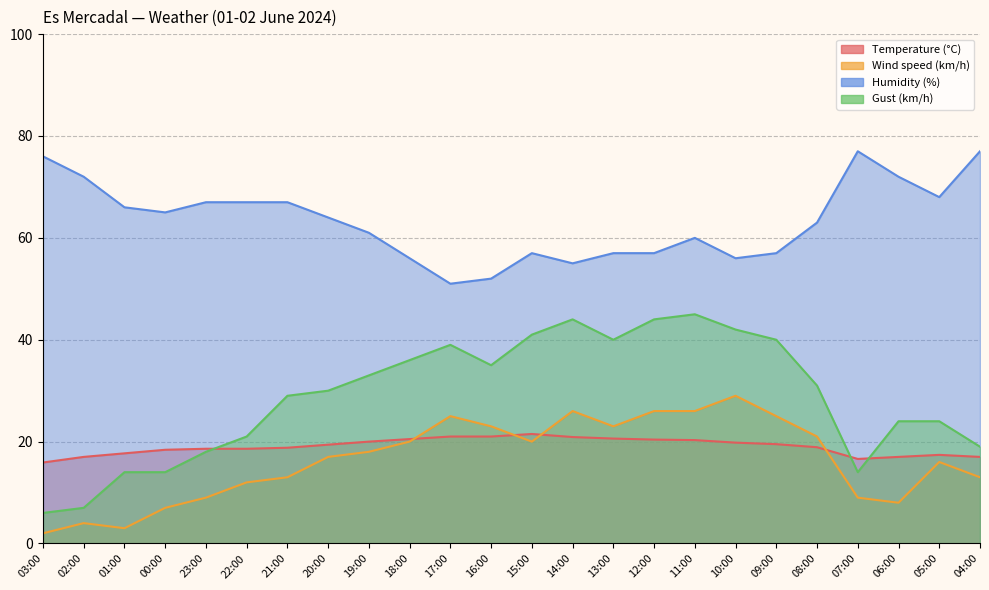

Count the number of categories in the chart.

24